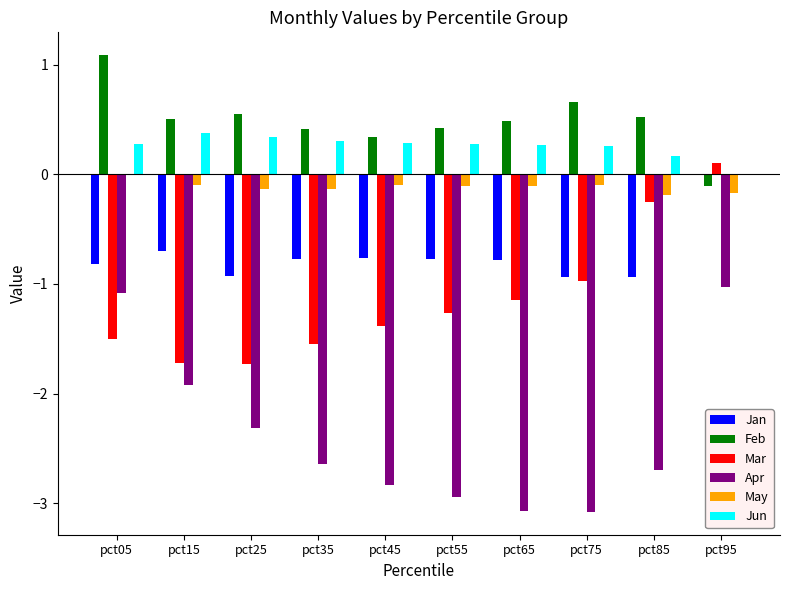

What are all the series names shown in the legend?

Jan, Feb, Mar, Apr, May, Jun